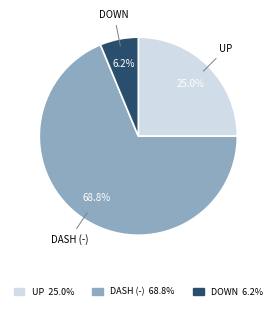

Which slice represents more than half of the pie?

DASH (-)